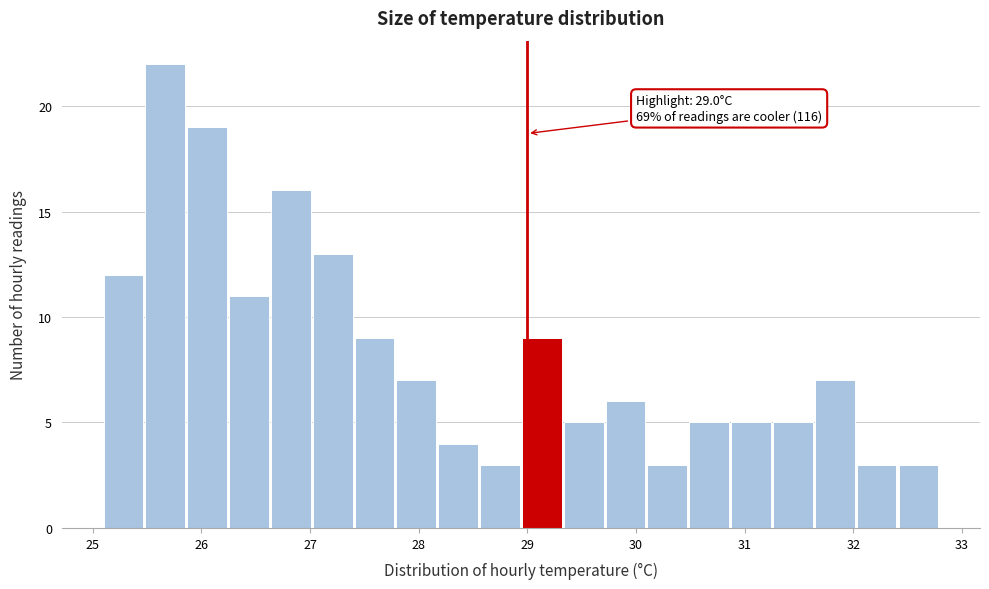

Read against the x-axis, roughly where is the centre of the tallest bar?

25.7